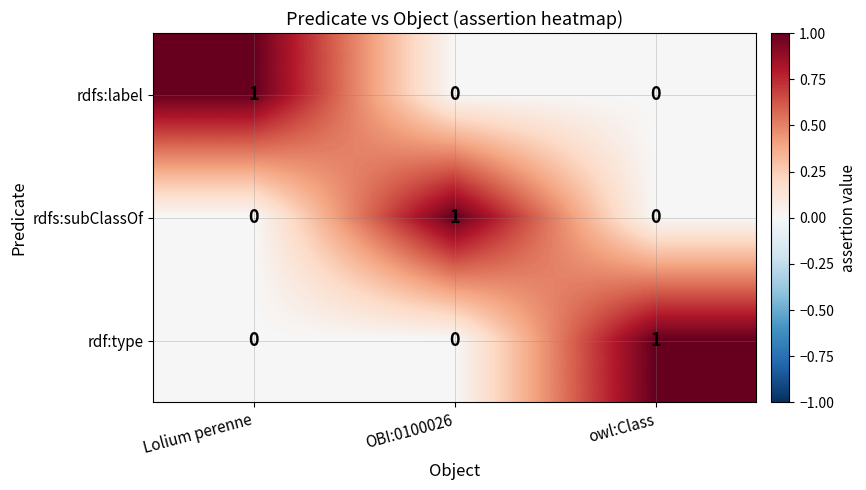

The rdf:type series shows 0 at OBI:0100026. True or false?

True